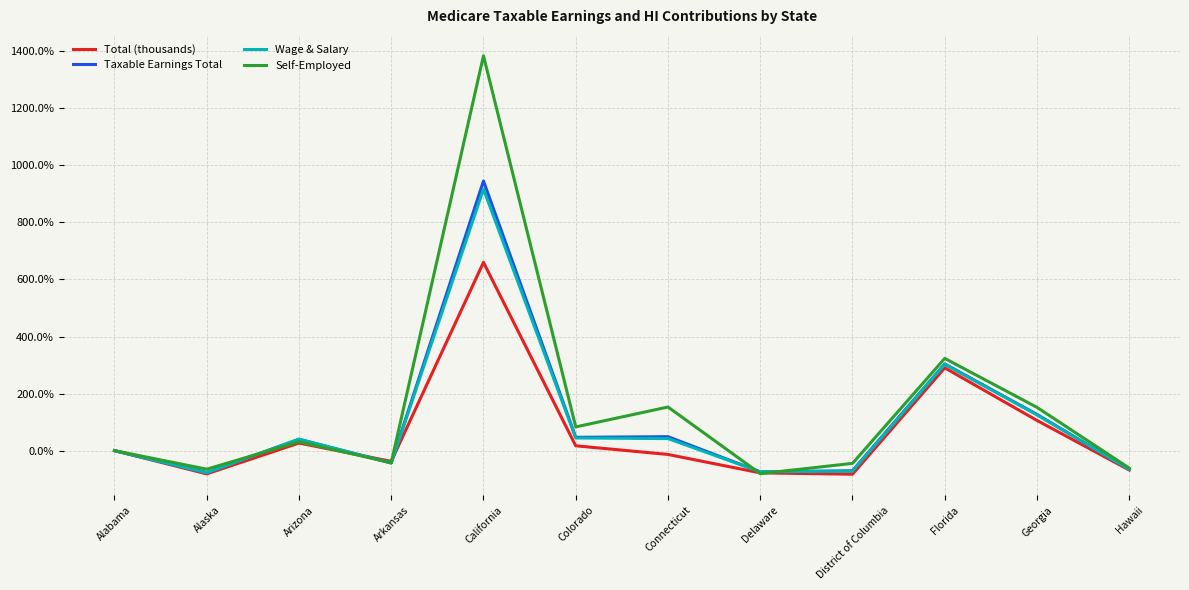

Is it true that Total (thousands) equals 372.9 at Alabama?

False